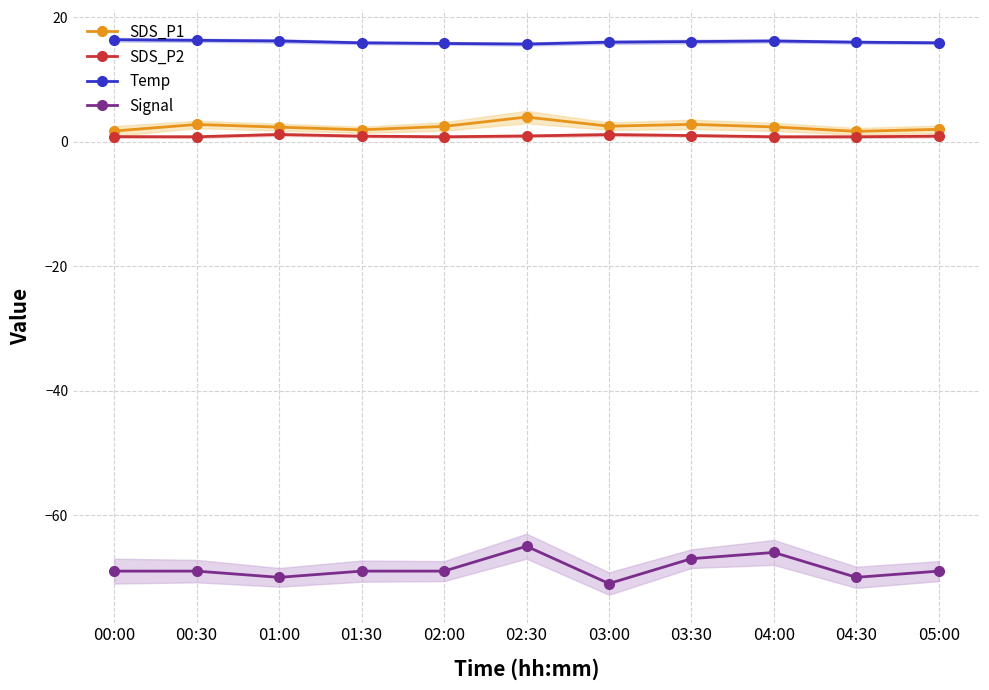

Rank the series by their maximum value, from lowest to highest.

Signal, SDS_P2, SDS_P1, Temp